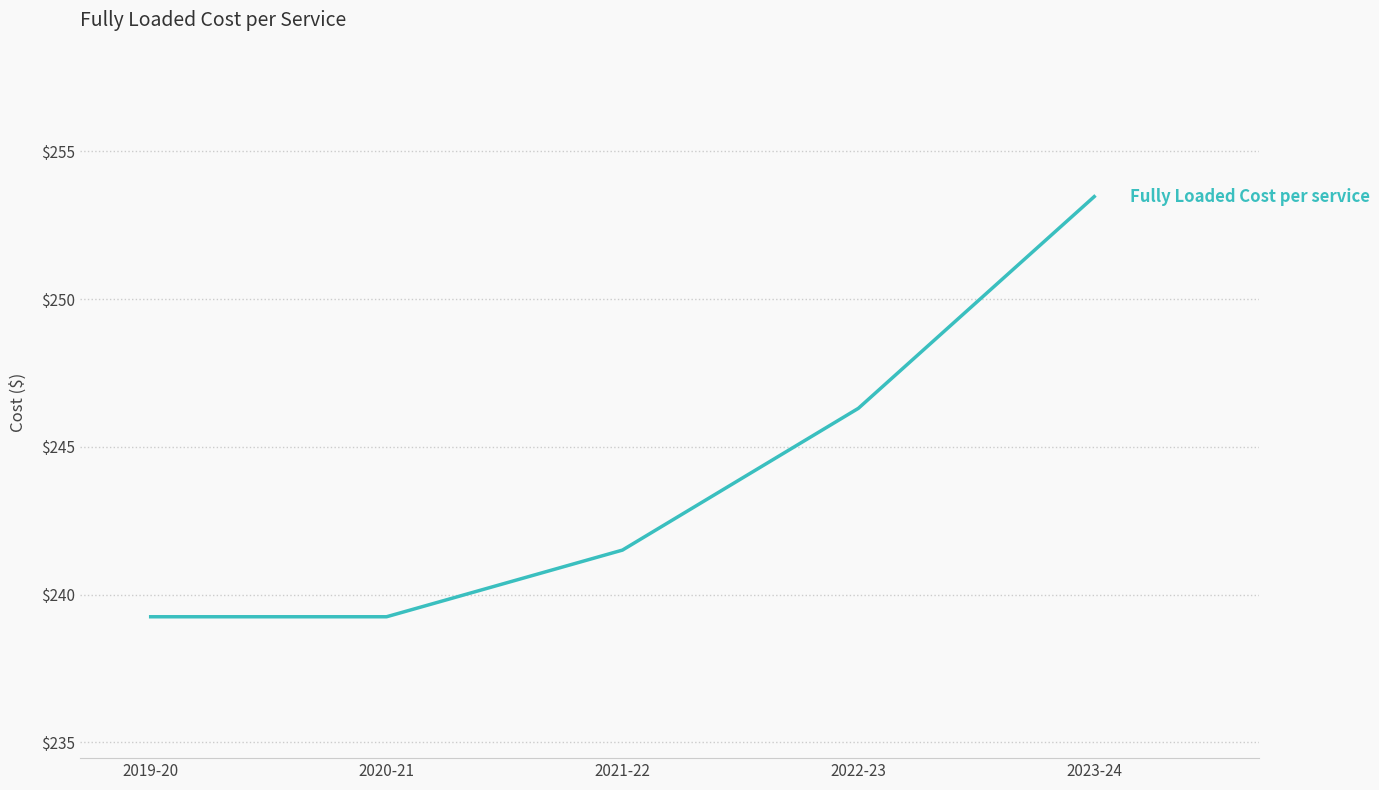

How many values are below 241?

2